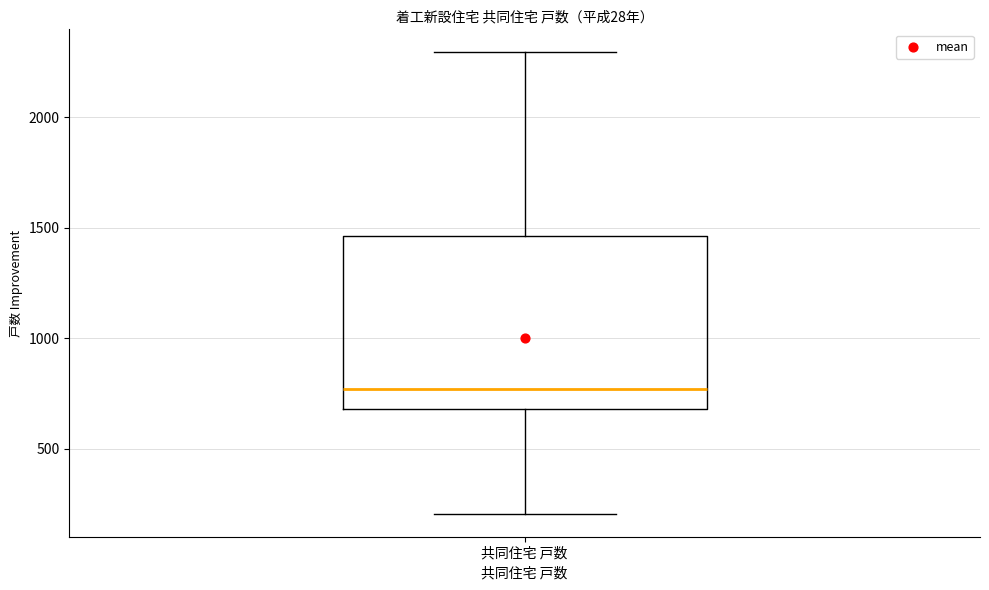

Read this box plot against the y-axis: the position of the median line, the range covered by the box, and the ends of both whiskers. The values are not printed on the chart, so give them approximately, as read against the axis.

median 750, box 700 to 1450, whiskers 200 to 2300